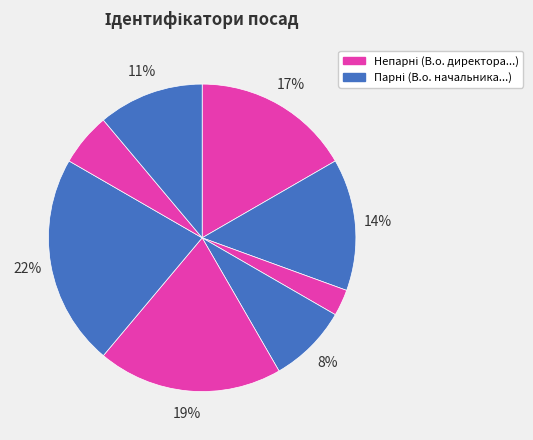

Count the number of slices in the pie.

8